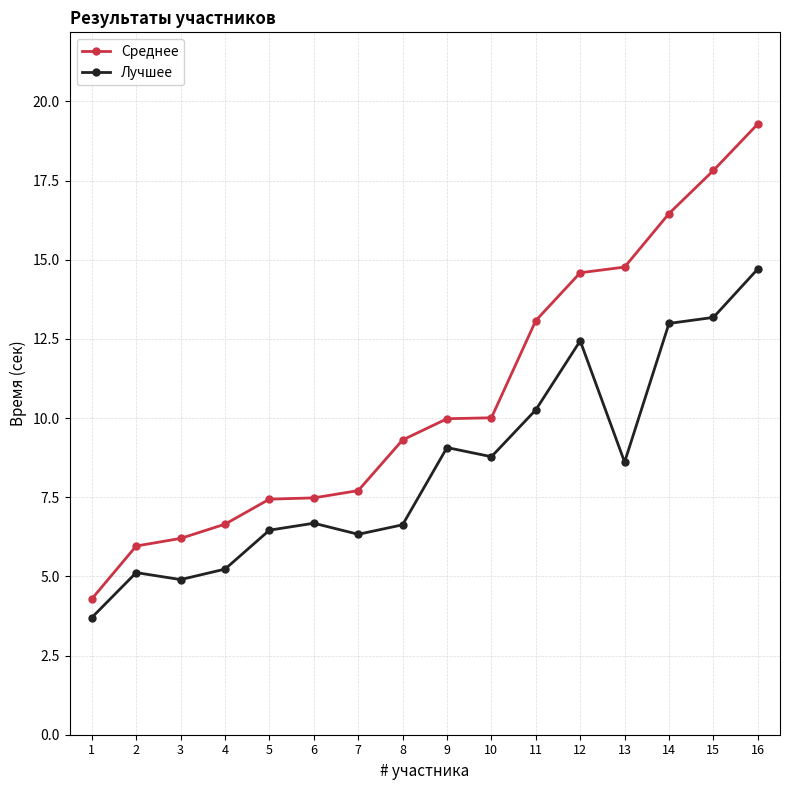

What is the highest value of the Лучшее series?

14.7